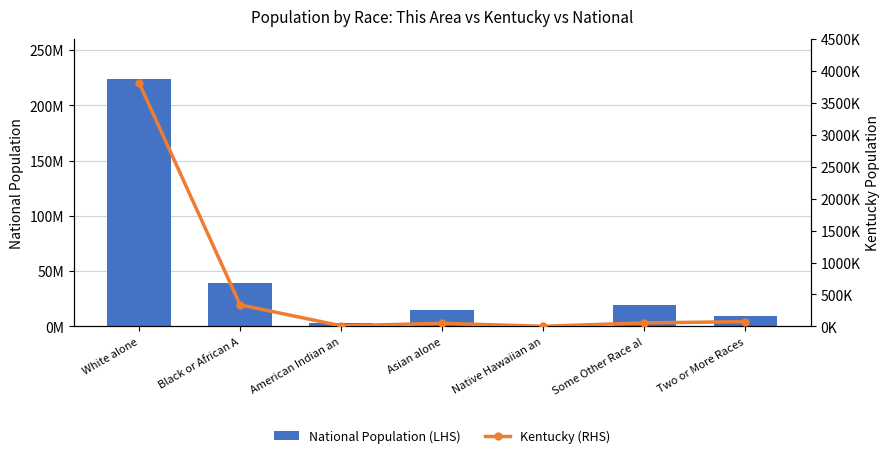

Which label corresponds to the largest value in the chart?

White alone